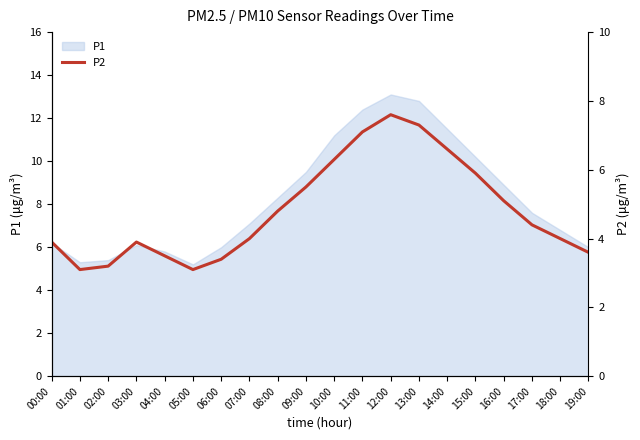

Does the chart display data point markers on the line(s)?

No